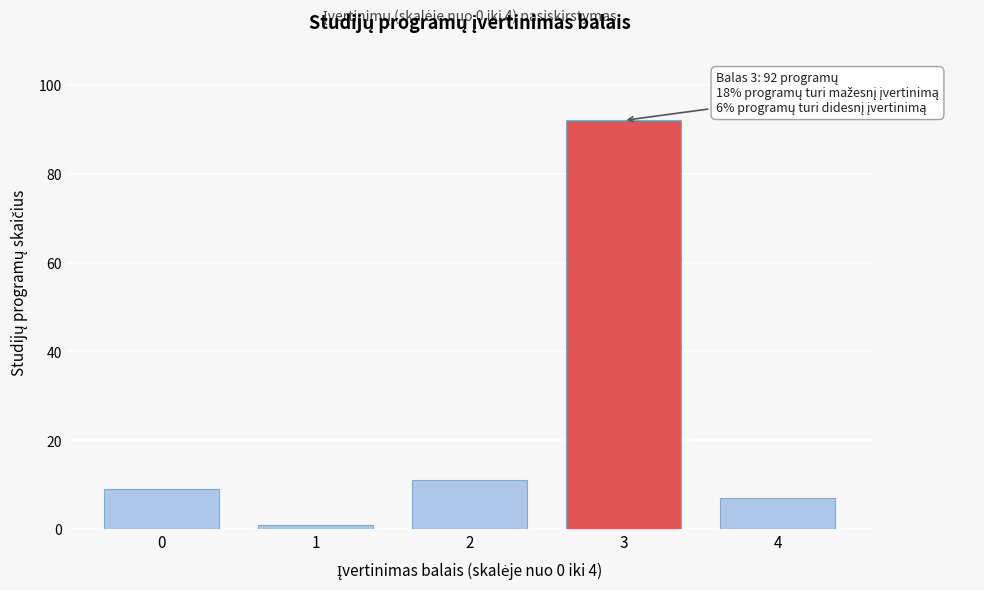

Reading left to right, what are all the values shown in this chart?

0=9	1=1	2=11	3=92	4=7